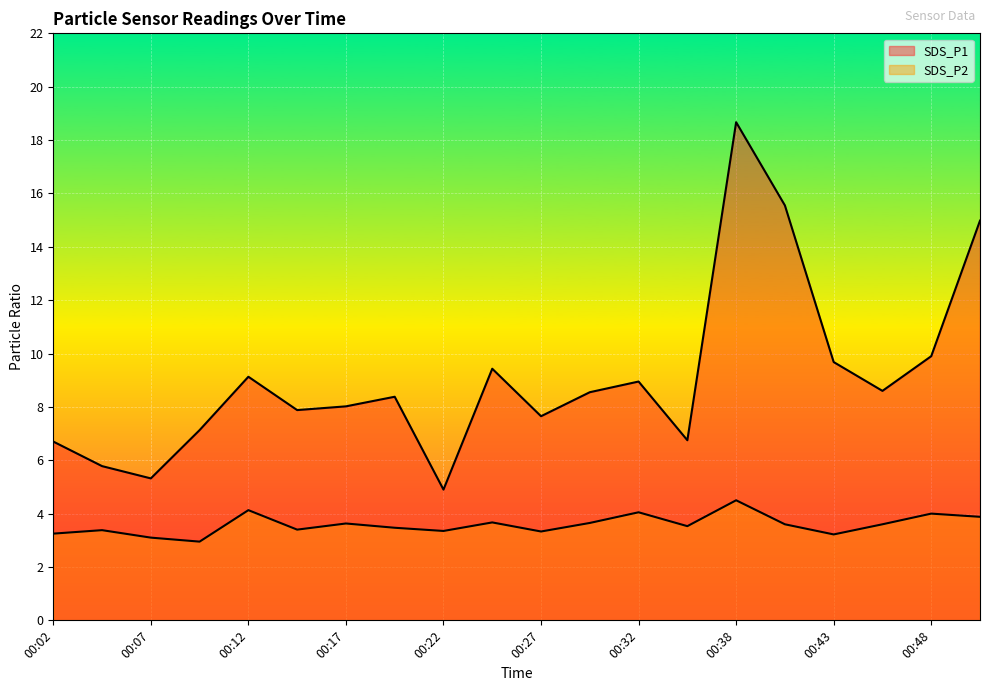

What are all the series names shown in the legend?

SDS_P1, SDS_P2